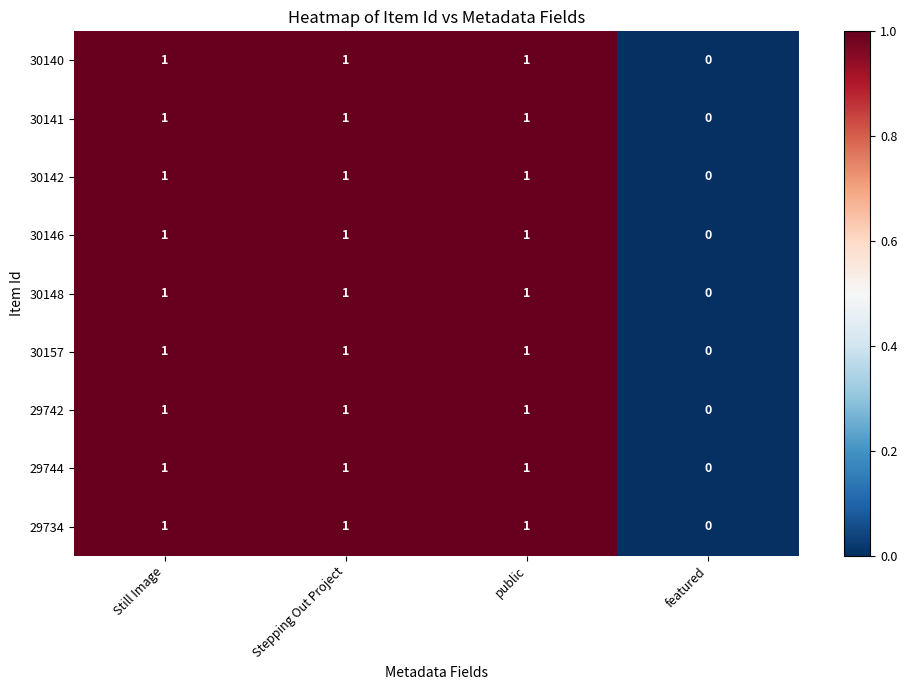

What is the sum of all 30146 values?

3